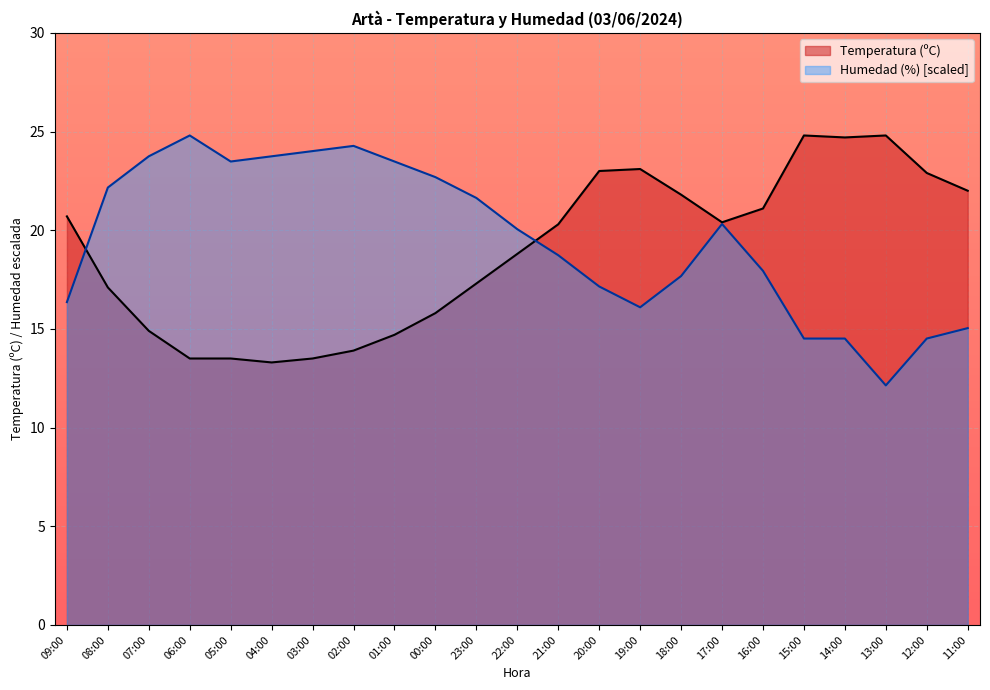

At which label does Humedad (%) first exceed 20?

08:00